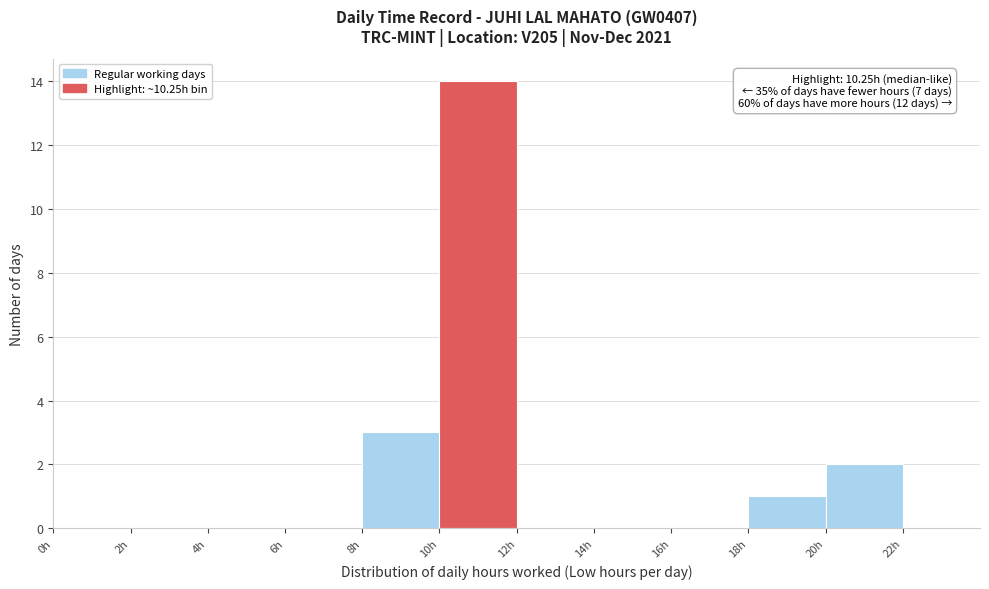

Which range on the x-axis has the tallest bar?

10 to 12